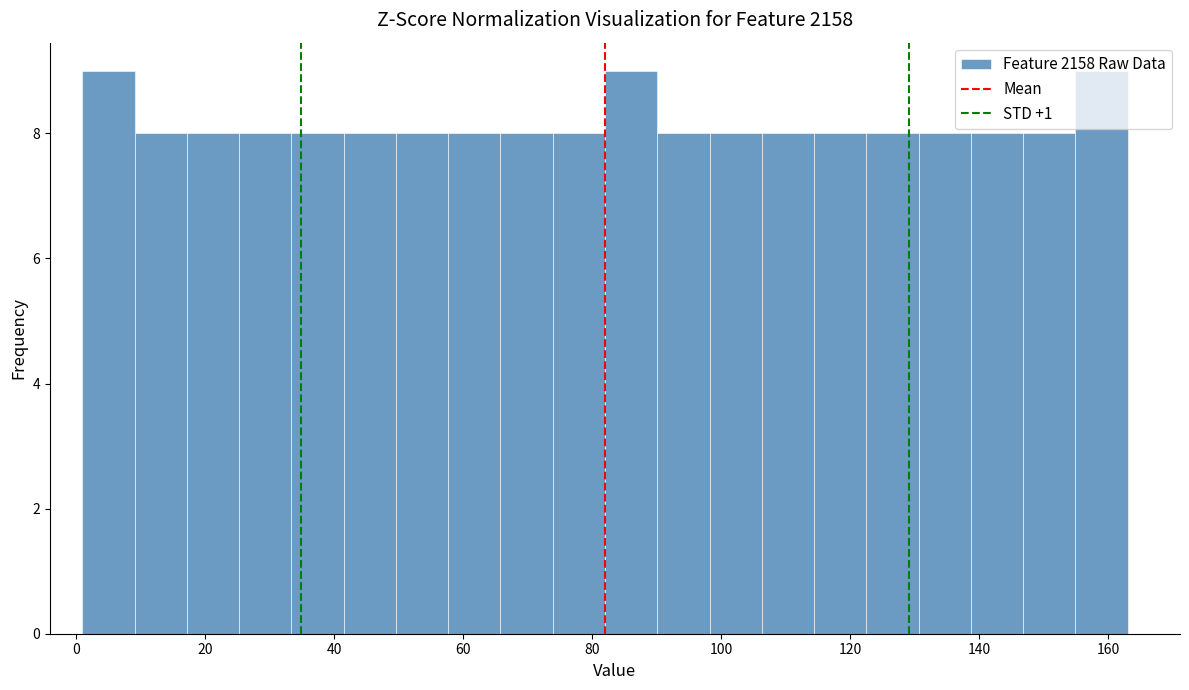

Reading left to right, list every bar in this chart as the range it spans on the x-axis followed by its height. Neither the bar edges nor the heights are printed on the chart, so give them approximately, as read against the axes.

2 to 10: 9
10 to 18: 8
18 to 26: 8
26 to 34: 8
34 to 42: 8
42 to 50: 8
50 to 58: 8
58 to 66: 8
66 to 74: 8
74 to 82: 8
82 to 90: 9
90 to 98: 8
98 to 106: 8
106 to 114: 8
114 to 122: 8
122 to 130: 8
130 to 138: 8
138 to 146: 8
146 to 154: 8
154 to 164: 9